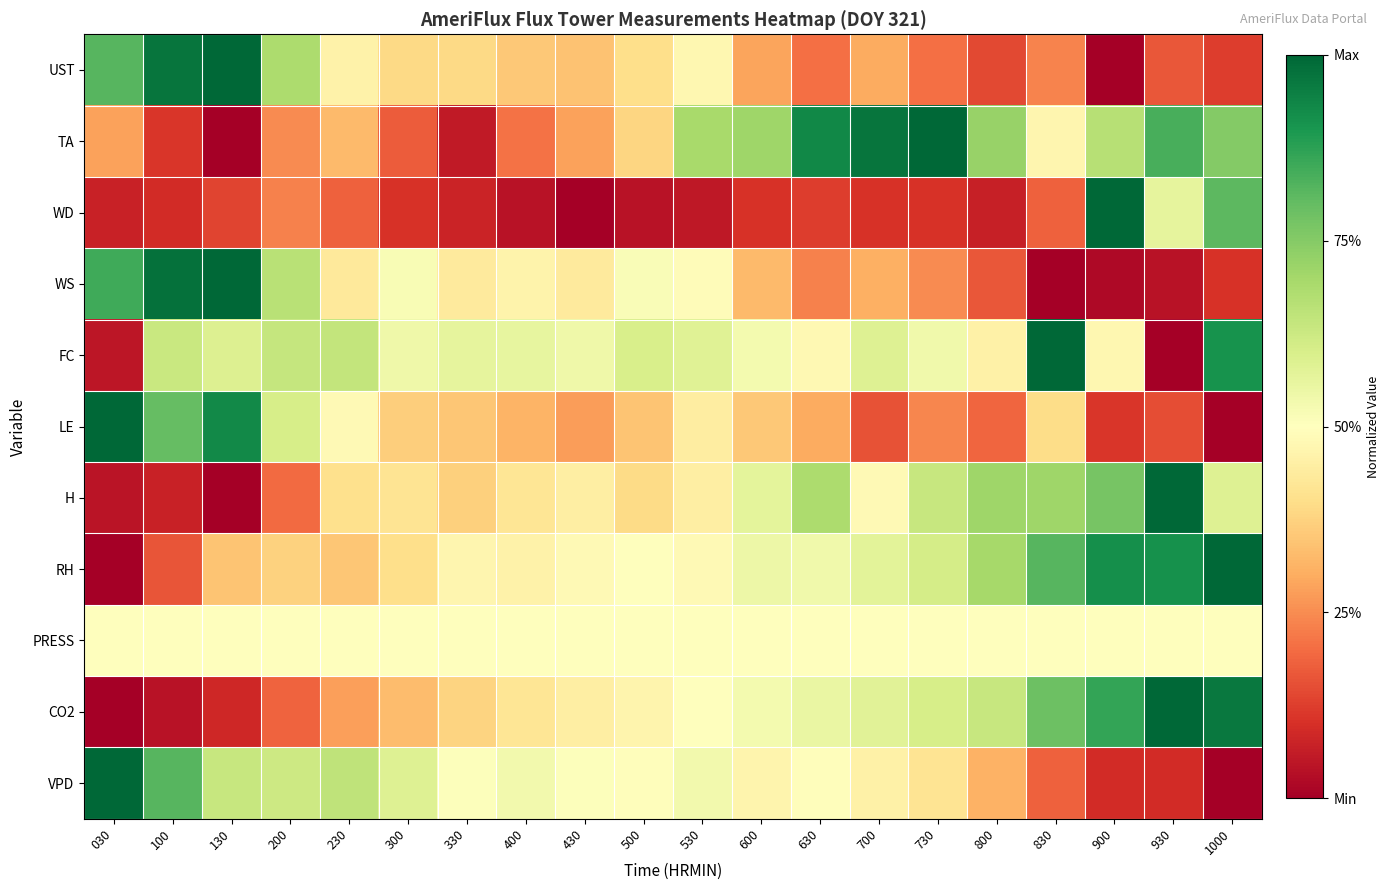

Reading right to left, what are all the values shown in this chart?

UST: 1000=0.1	930=0.2	900=0.0	830=0.2	800=0.1	730=0.2	700=0.3	630=0.2	600=0.3	530=0.5	500=0.4	430=0.3	400=0.4	330=0.4	300=0.4	230=0.5	200=0.7	130=1.0	100=1.0	030=0.8
TA: 1000=0.8	930=0.8	900=0.7	830=0.5	800=0.7	730=1.0	700=1.0	630=0.9	600=0.7	530=0.7	500=0.4	430=0.3	400=0.2	330=0.1	300=0.2	230=0.3	200=0.2	130=0.0	100=0.1	030=0.3
WD: 1000=0.8	930=0.6	900=1.0	830=0.2	800=0.1	730=0.1	700=0.1	630=0.1	600=0.1	530=0.1	500=0.0	430=0.0	400=0.0	330=0.1	300=0.1	230=0.2	200=0.2	130=0.1	100=0.1	030=0.1
WS: 1000=0.1	930=0.0	900=0.0	830=0.0	800=0.2	730=0.2	700=0.3	630=0.2	600=0.3	530=0.5	500=0.5	430=0.4	400=0.5	330=0.4	300=0.5	230=0.4	200=0.7	130=1.0	100=1.0	030=0.8
FC: 1000=0.9	930=0.0	900=0.5	830=1.0	800=0.5	730=0.5	700=0.6	630=0.5	600=0.5	530=0.6	500=0.6	430=0.5	400=0.6	330=0.6	300=0.5	230=0.6	200=0.6	130=0.6	100=0.6	030=0.0
LE: 1000=0.0	930=0.1	900=0.1	830=0.4	800=0.2	730=0.2	700=0.2	630=0.3	600=0.4	530=0.4	500=0.3	430=0.3	400=0.3	330=0.4	300=0.4	230=0.5	200=0.6	130=0.9	100=0.8	030=1.0
H: 1000=0.6	930=1.0	900=0.8	830=0.7	800=0.7	730=0.6	700=0.5	630=0.7	600=0.6	530=0.4	500=0.4	430=0.4	400=0.4	330=0.4	300=0.4	230=0.4	200=0.2	130=0.0	100=0.1	030=0.0
RH: 1000=1.0	930=0.9	900=0.9	830=0.8	800=0.7	730=0.6	700=0.6	630=0.5	600=0.5	530=0.5	500=0.5	430=0.5	400=0.5	330=0.5	300=0.4	230=0.3	200=0.4	130=0.3	100=0.2	030=0.0
PRESS: 1000=0.5	930=0.5	900=0.5	830=0.5	800=0.5	730=0.5	700=0.5	630=0.5	600=0.5	530=0.5	500=0.5	430=0.5	400=0.5	330=0.5	300=0.5	230=0.5	200=0.5	130=0.5	100=0.5	030=0.5
CO2: 1000=1.0	930=1.0	900=0.9	830=0.8	800=0.6	730=0.6	700=0.6	630=0.6	600=0.5	530=0.5	500=0.5	430=0.4	400=0.4	330=0.4	300=0.3	230=0.3	200=0.2	130=0.1	100=0.0	030=0.0
VPD: 1000=0.0	930=0.1	900=0.1	830=0.2	800=0.3	730=0.4	700=0.5	630=0.5	600=0.5	530=0.5	500=0.5	430=0.5	400=0.5	330=0.5	300=0.6	230=0.6	200=0.6	130=0.6	100=0.8	030=1.0